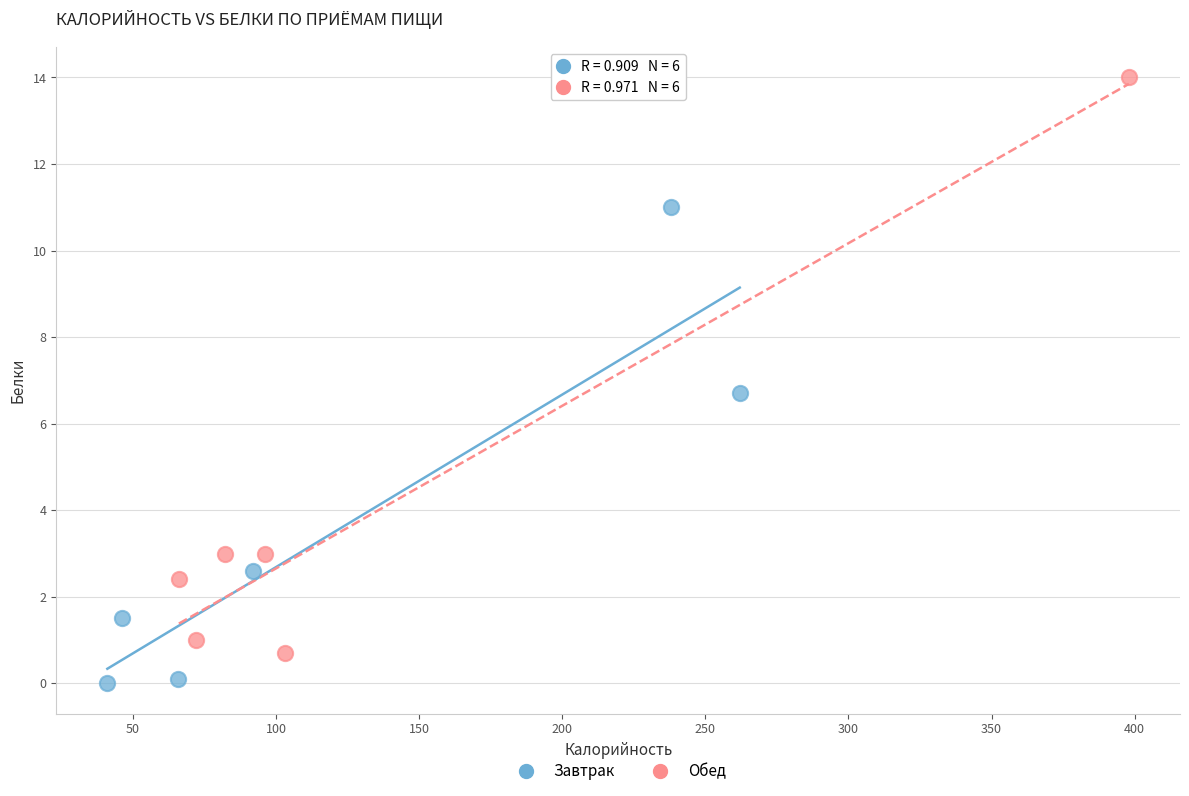

Which series contains the lowest Y value?

Завтрак